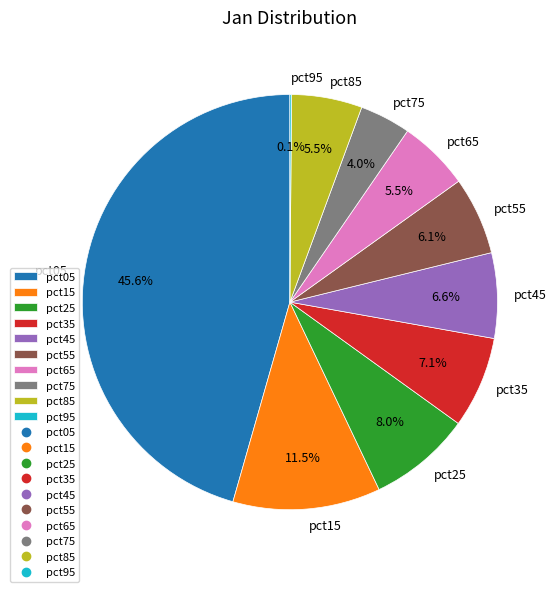

Which has a higher value, pct35 or pct65?

pct35